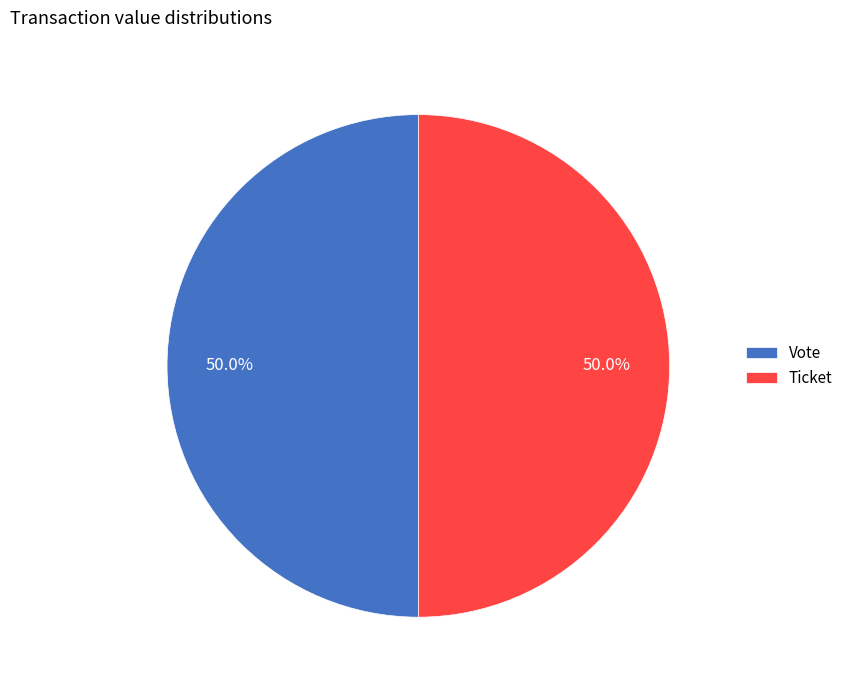

Combined, do Vote and Ticket account for over 50%?

Yes